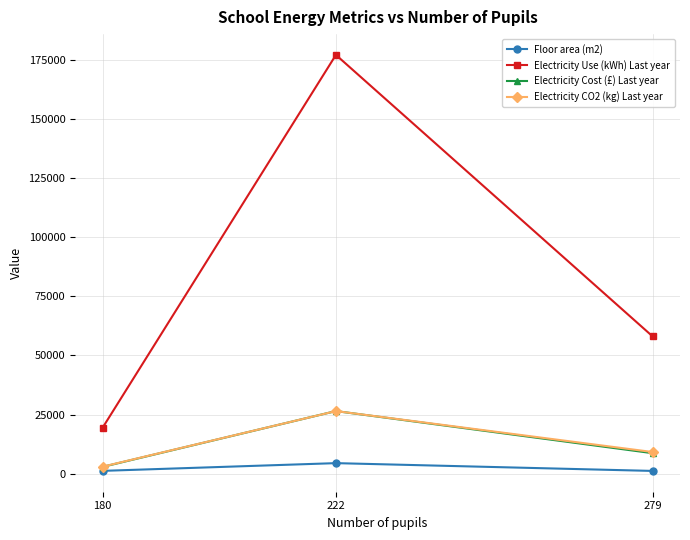

What is the average value of the Electricity Cost (£) Last year series?

12710